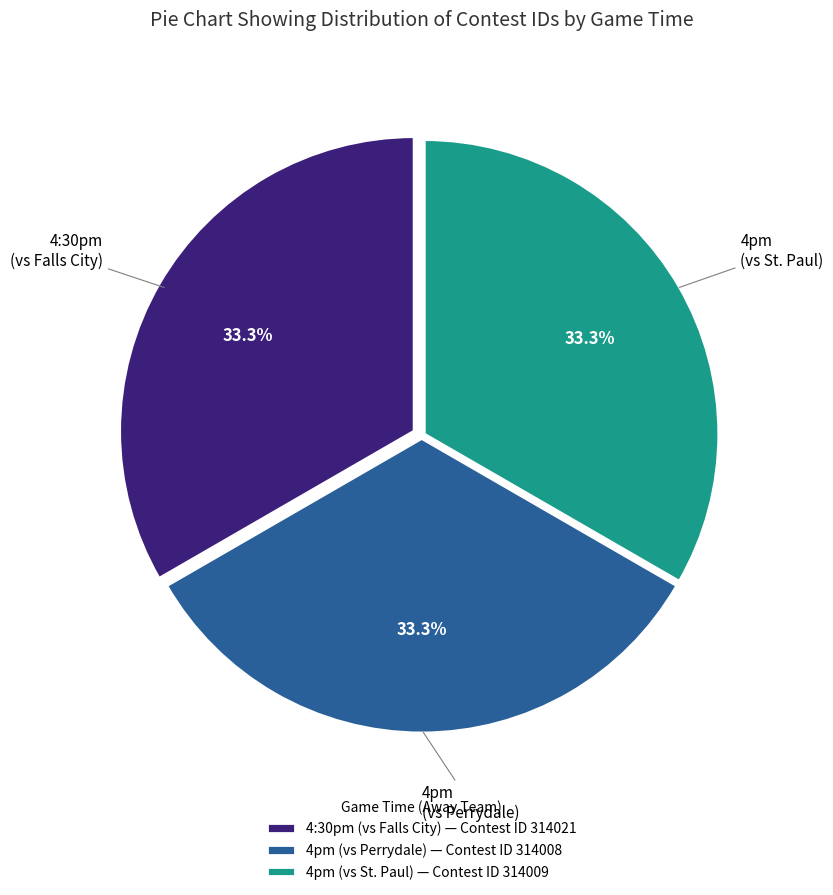

What is the ratio of the value at 4pm (vs Perrydale) — Contest ID 314008 to the value at 4:30pm (vs Falls City) — Contest ID 314021?

1.0